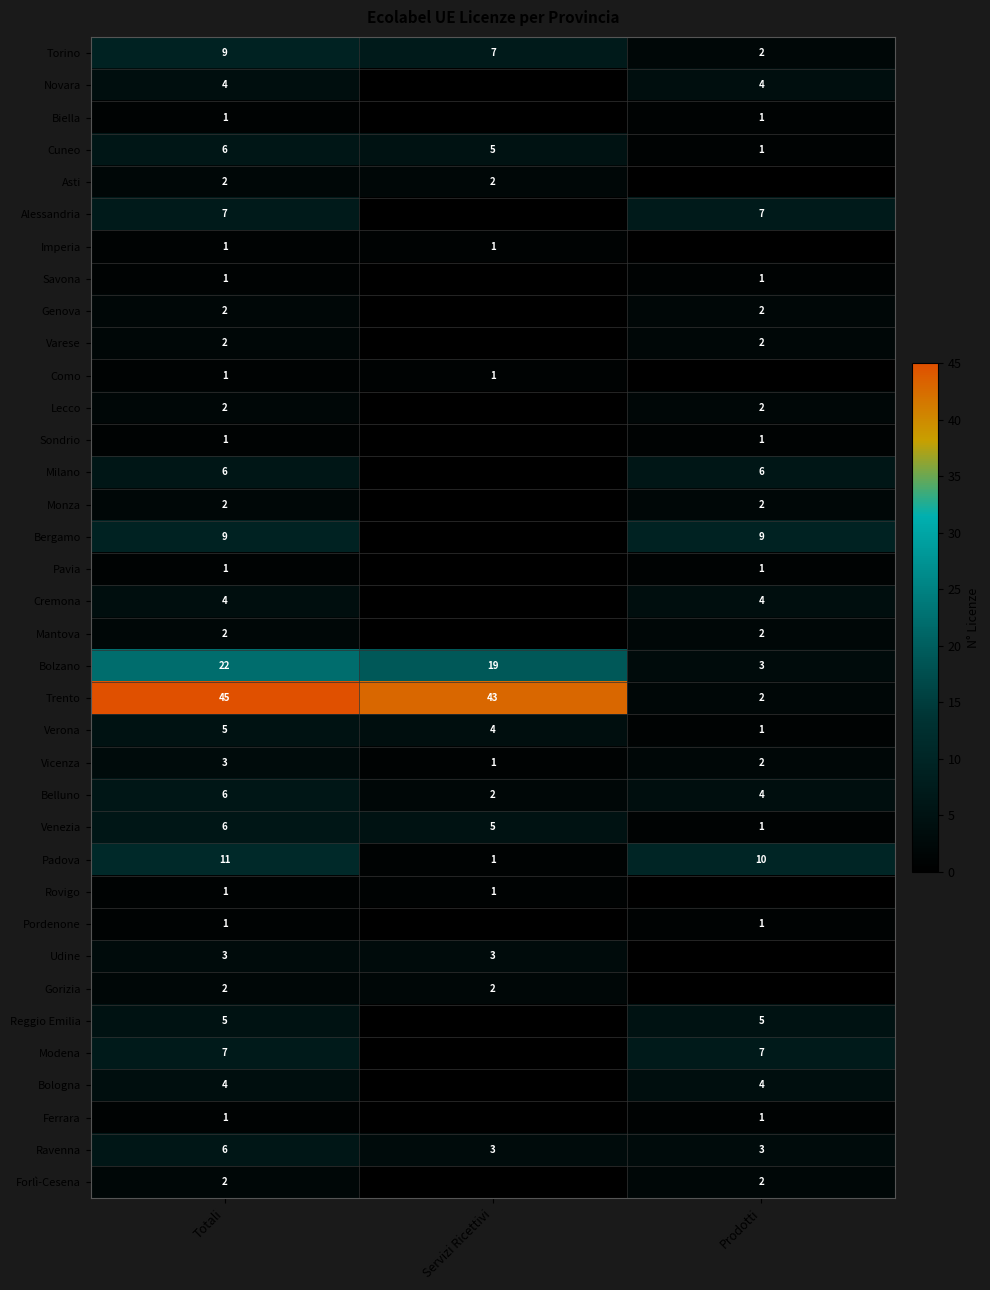

What is the difference between the highest and lowest values at Totali?

44